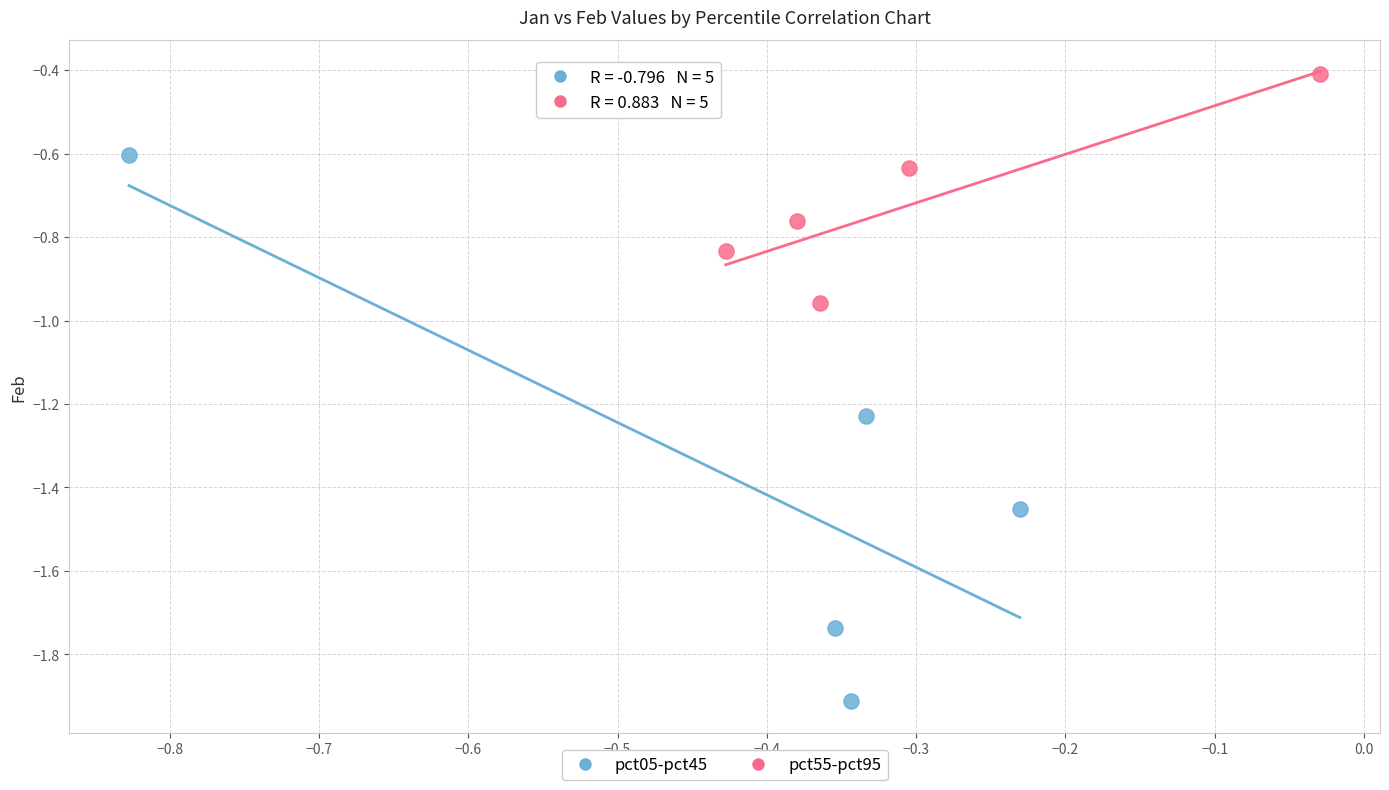

Which series contains the lowest Y value?

pct05-pct45